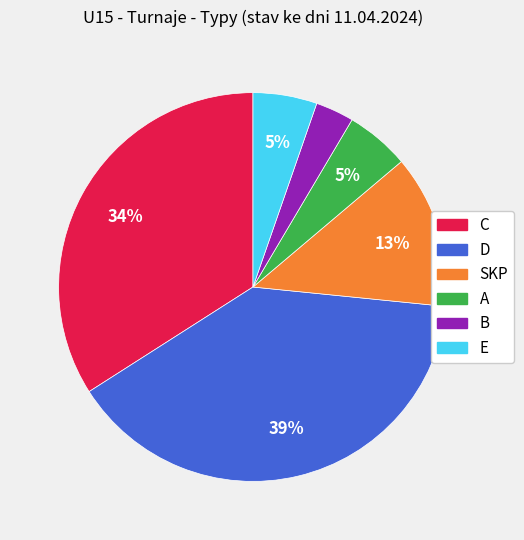

What is the ratio of the value at A to the value at D?

0.1